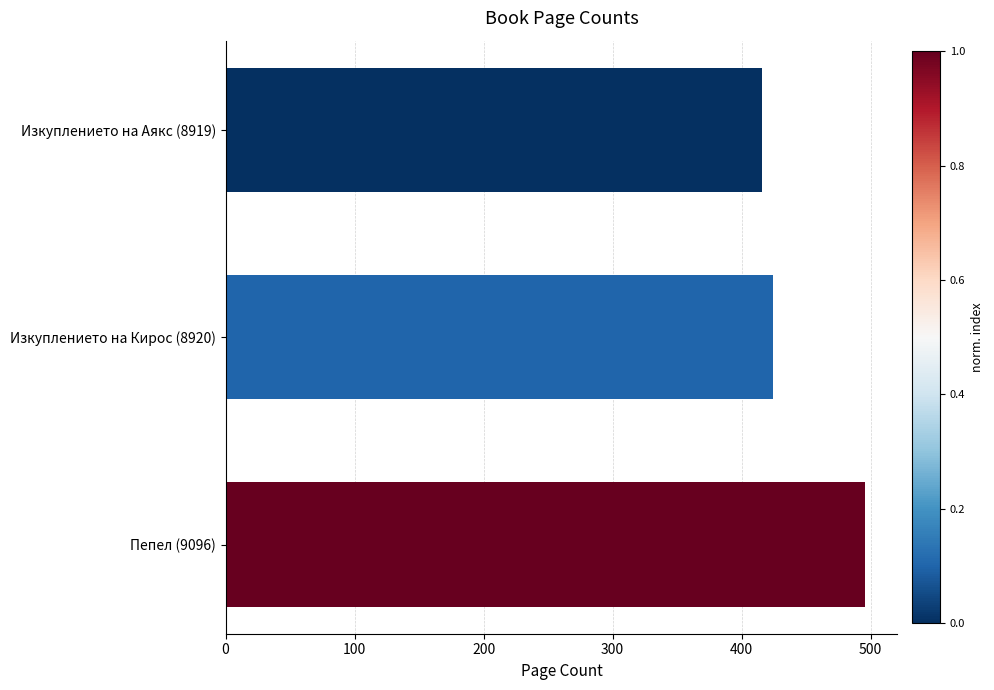

What is the label of the 2nd bar from the top?

Изкуплението на Кирос (8920)